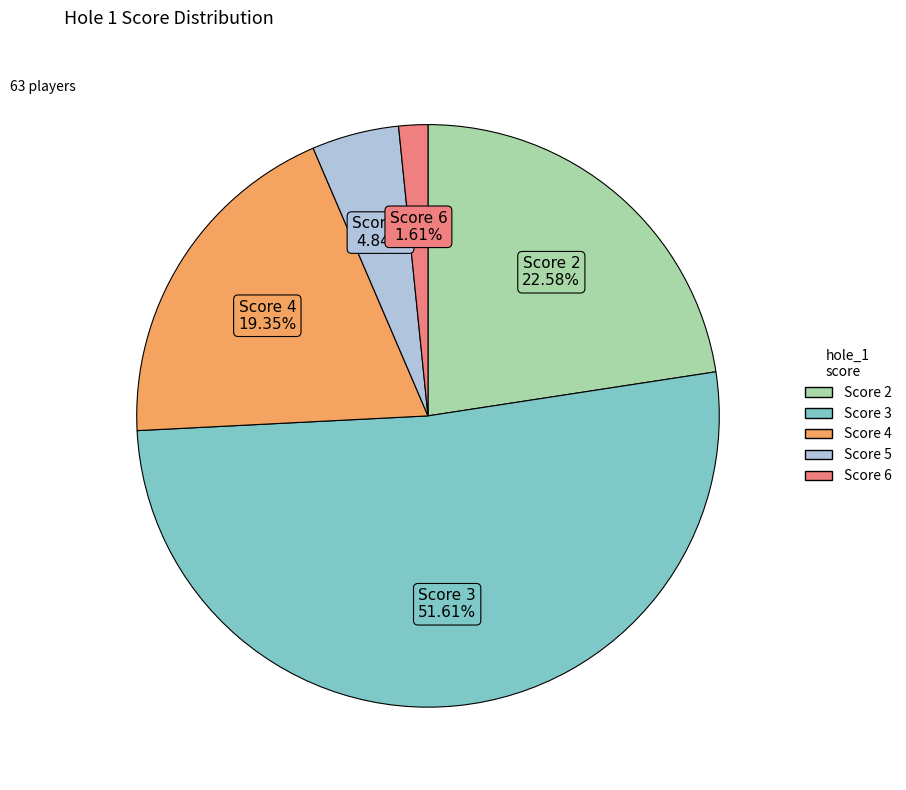

Is there a majority slice in this chart?

Yes